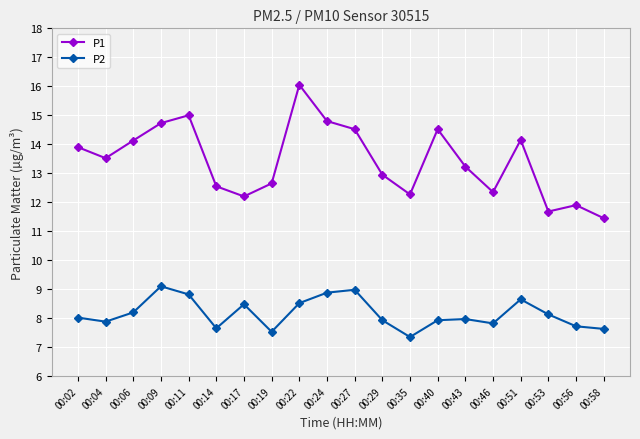

What is the sum of all P1 values?

268.6